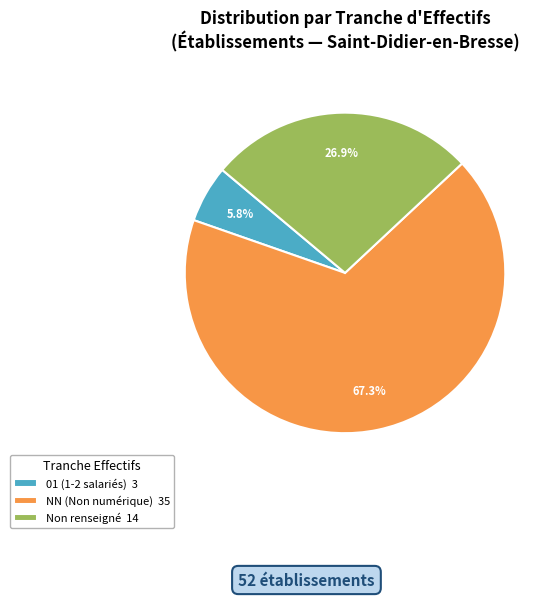

Rank the categories by value from lowest to highest.

01 (1-2 salariés) 3, Non renseigné 14, NN (Non numérique) 35